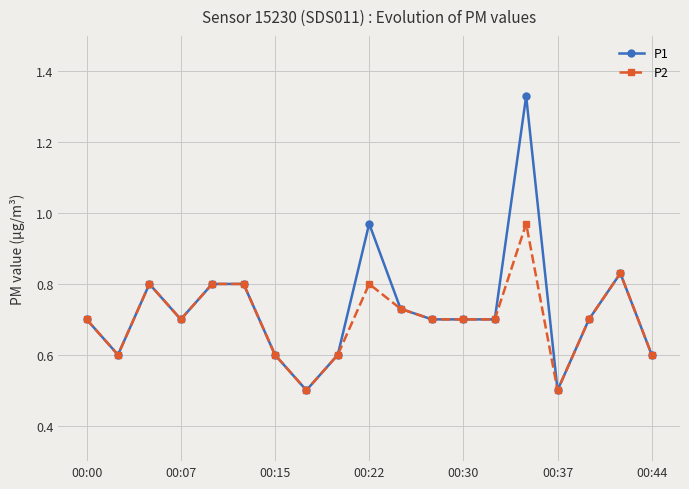

What is the smallest value displayed?

0.5